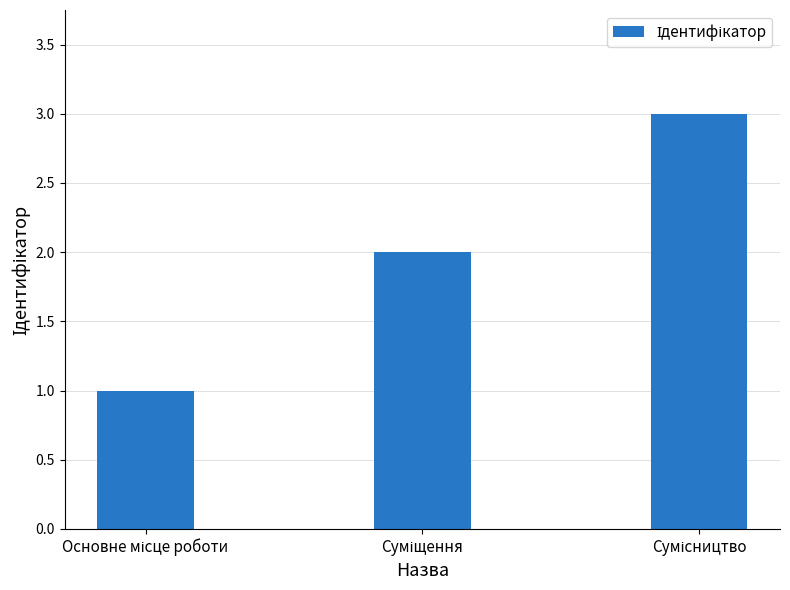

What is the sum of all values?

6